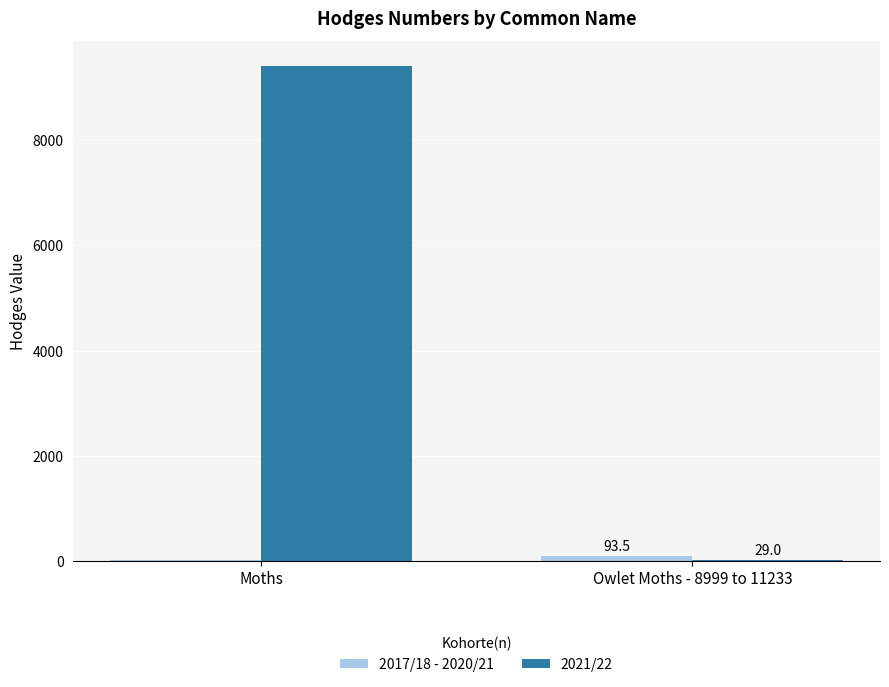

What is the average value of the 2021/22 series?

4720.5